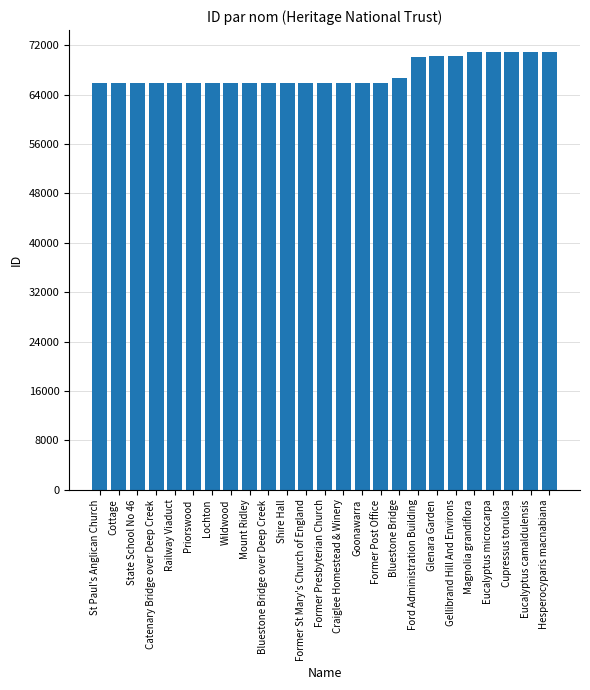

True or false: the data shows 100981 at Gellibrand Hill And Environs.

False